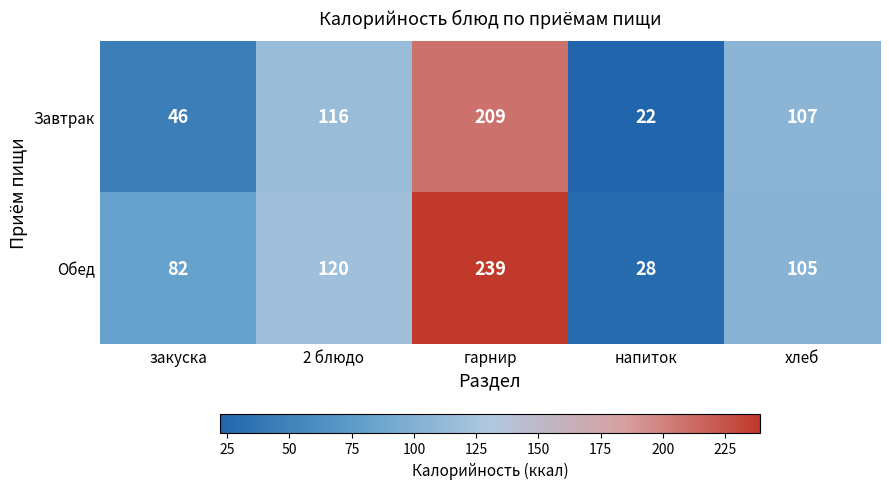

Reading right to left, list all the values displayed in this chart.

Завтрак: 107	22	209	116	46
Обед: 105	28	239	120	82